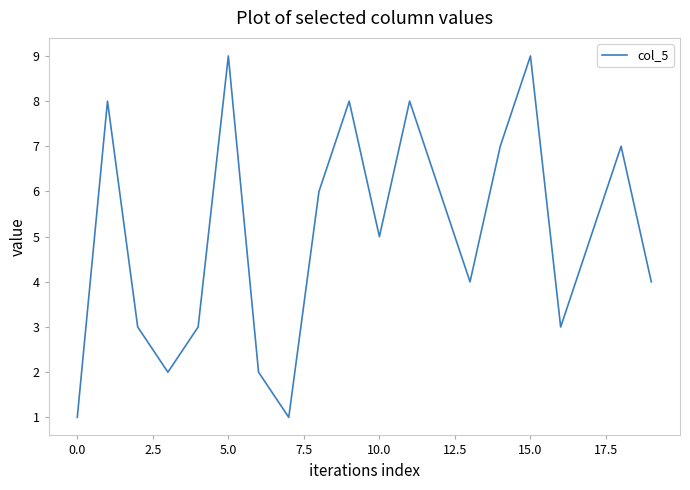

How many lines are shown in the chart?

1